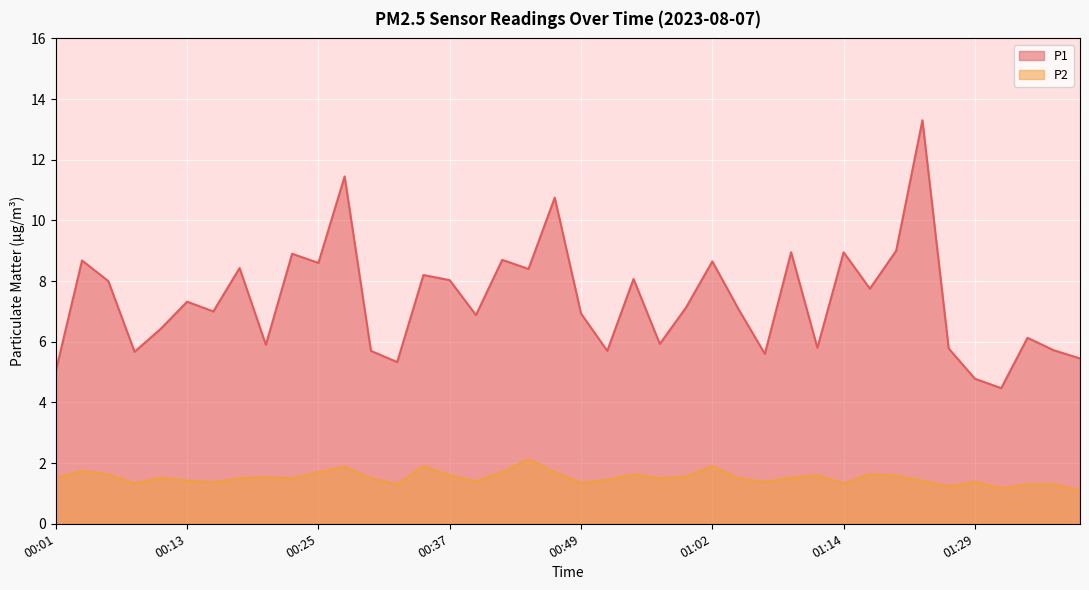

What is the value of the P2 point at the 30th from the left?

1.6